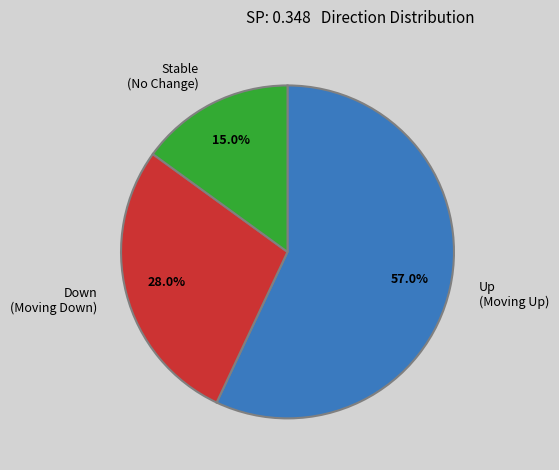

What is the change in value from up to down?

-29